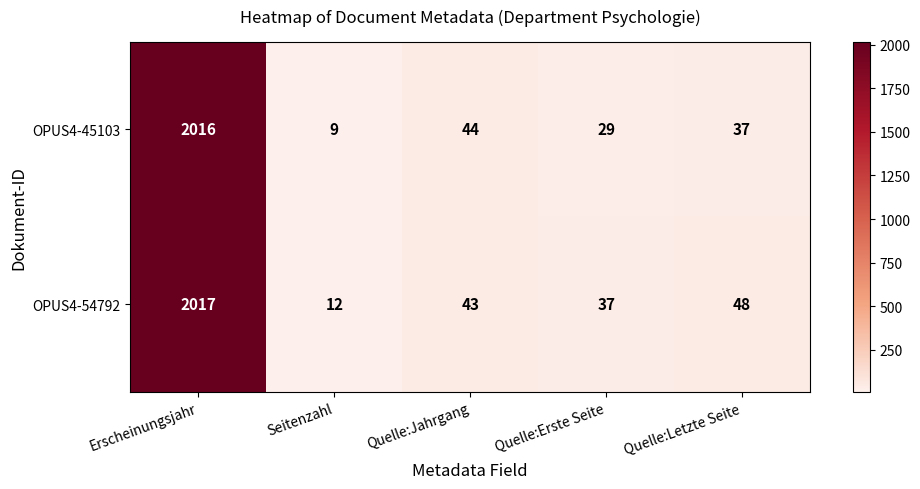

At which category does the chart reach its minimum across all series?

Seitenzahl